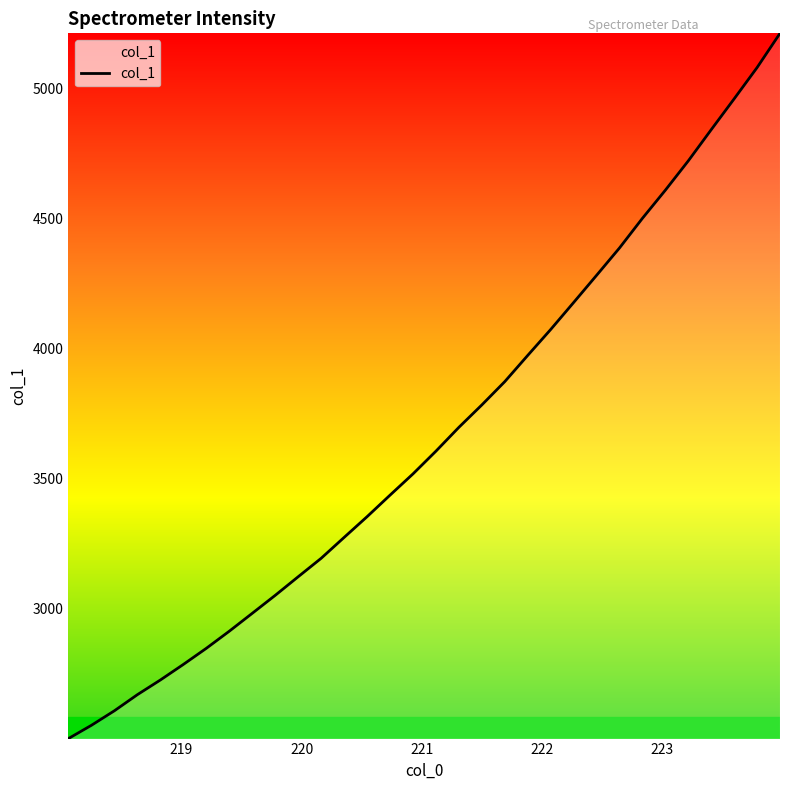

What is the smallest value displayed?

2500.0